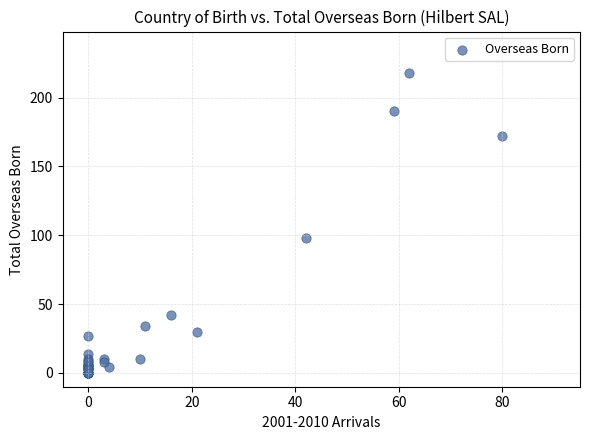

What Y value in the scatter plot is closest to 109?

98